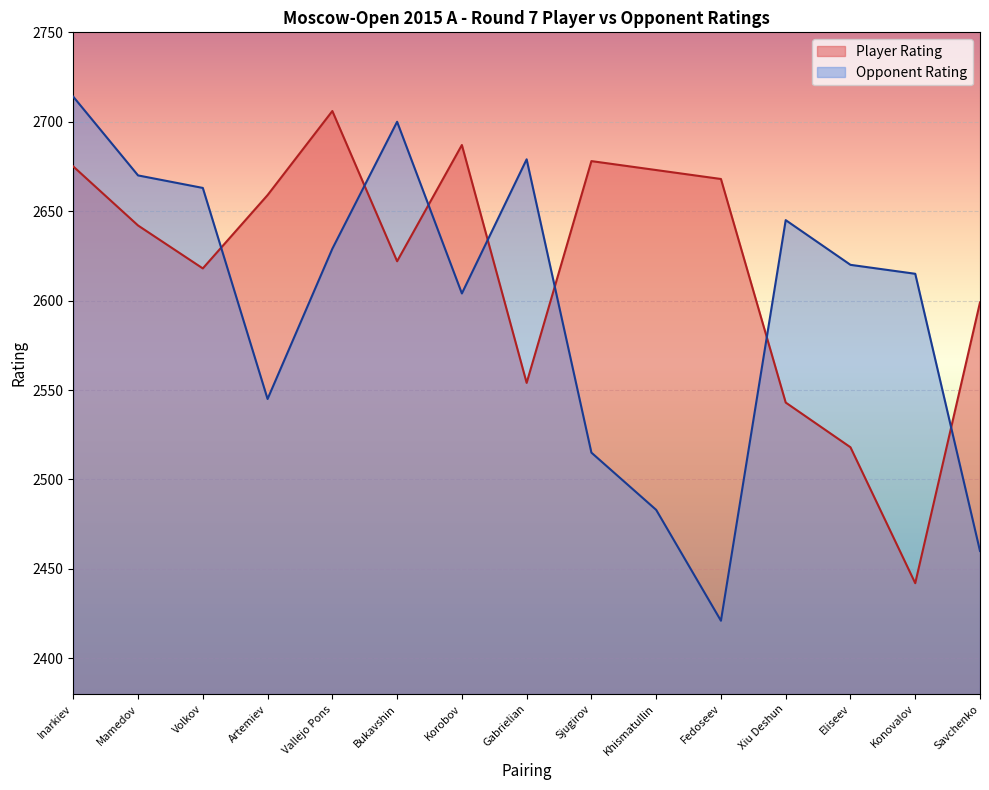

List the labels in order of Opponent Rating value, largest first.

Inarkiev, Bukavshin, Gabrielian, Mamedov, Volkov, Xiu Deshun, Vallejo Pons, Eliseev, Konovalov, Korobov, Artemiev, Sjugirov, Khismatullin, Savchenko, Fedoseev